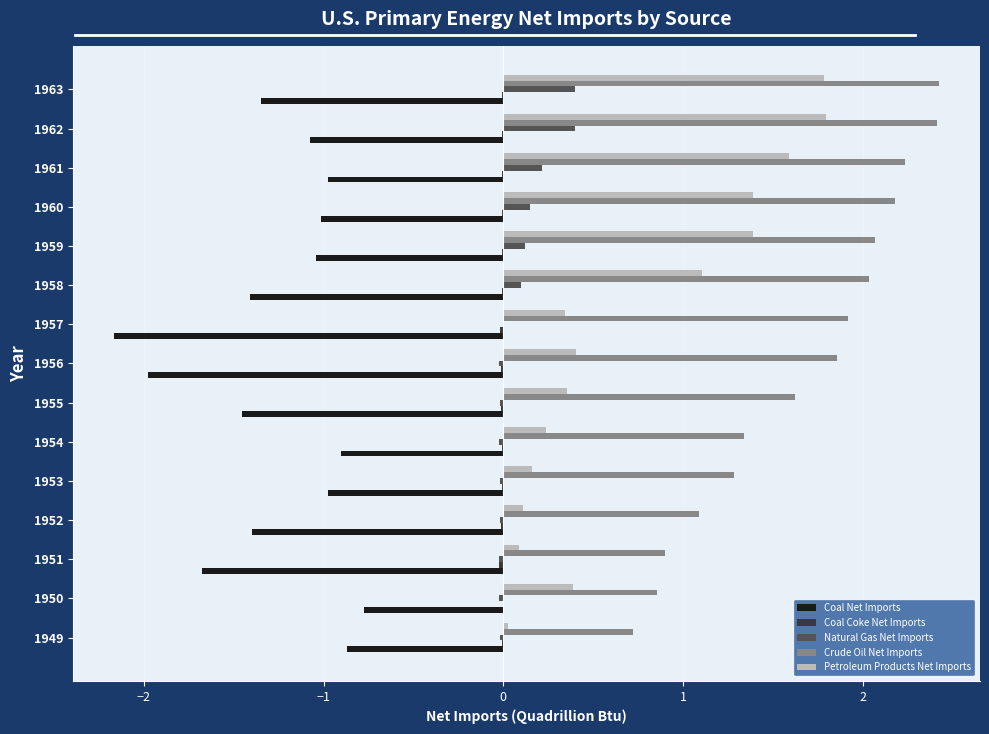

True or false: Petroleum Products Net Imports has a value of 0.1 at 1951.

True